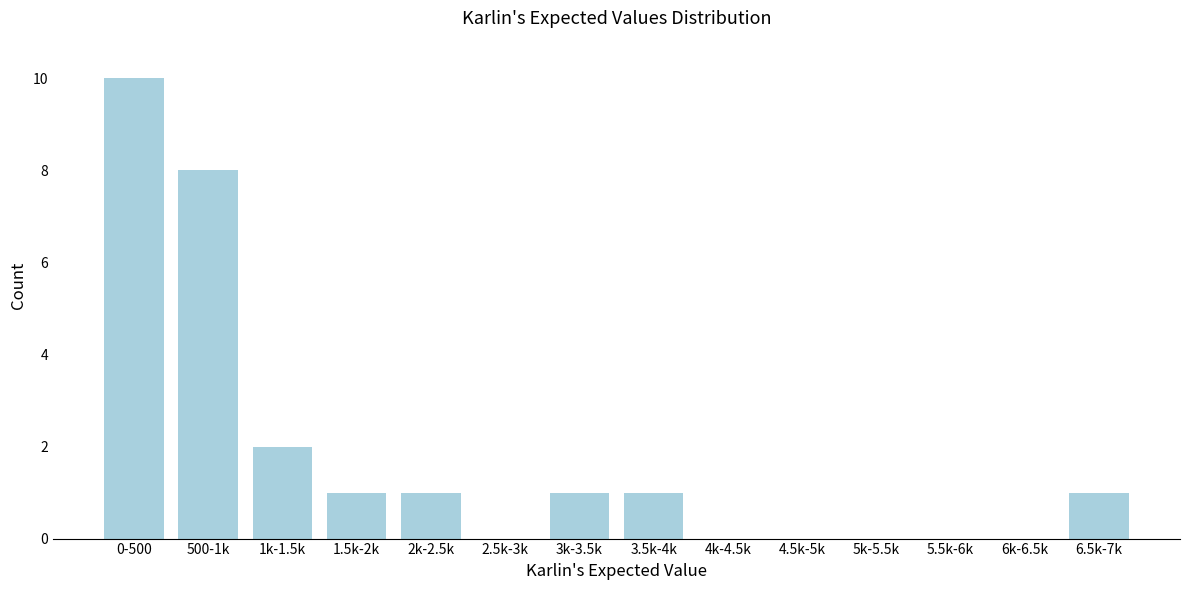

Reading left to right, extract all data points from this chart.

0-500=10	500-1k=8	1k-1.5k=2	1.5k-2k=1	2k-2.5k=1	2.5k-3k=0	3k-3.5k=1	3.5k-4k=1	4k-4.5k=0	4.5k-5k=0	5k-5.5k=0	5.5k-6k=0	6k-6.5k=0	6.5k-7k=1